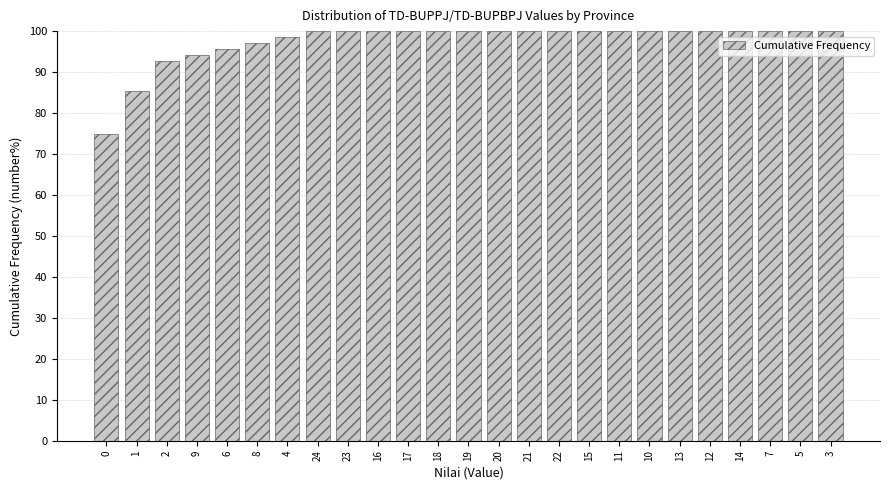

Reading left to right, extract all data points from this chart.

0=75.0	1=85.3	2=92.6	9=94.1	6=95.6	8=97.1	4=98.5	24=100.0	23=100.0	16=100.0	17=100.0	18=100.0	19=100.0	20=100.0	21=100.0	22=100.0	15=100.0	11=100.0	10=100.0	13=100.0	12=100.0	14=100.0	7=100.0	5=100.0	3=100.0